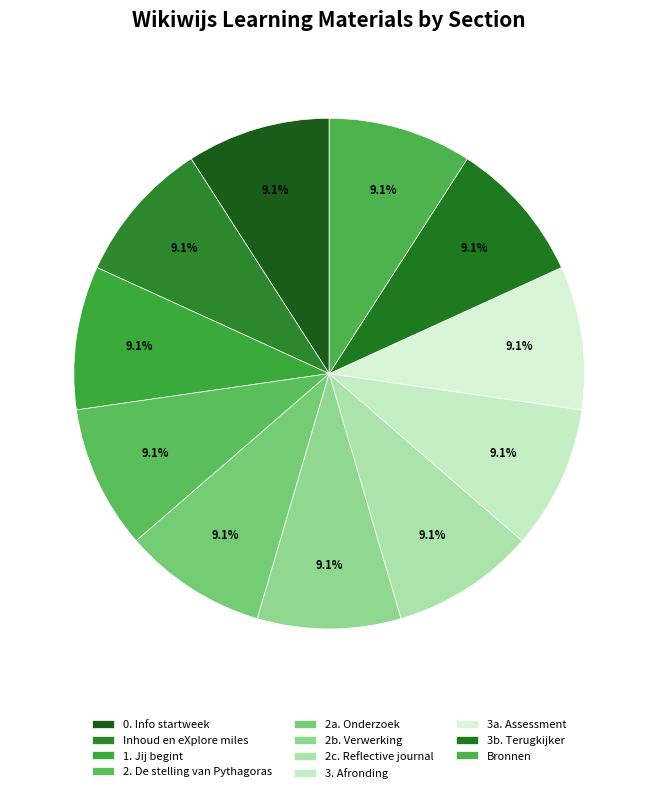

To the nearest percent, what percentage of the pie is 3b. Terugkijker?

9%